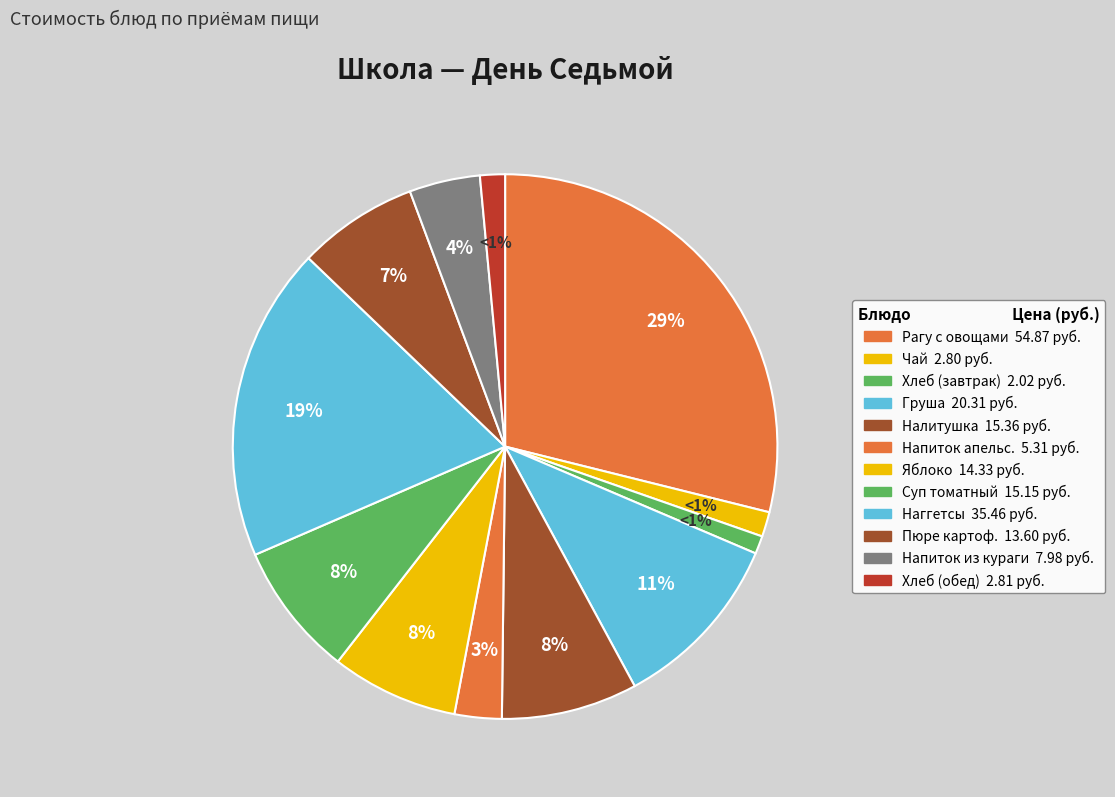

How many slices are in this pie chart?

12